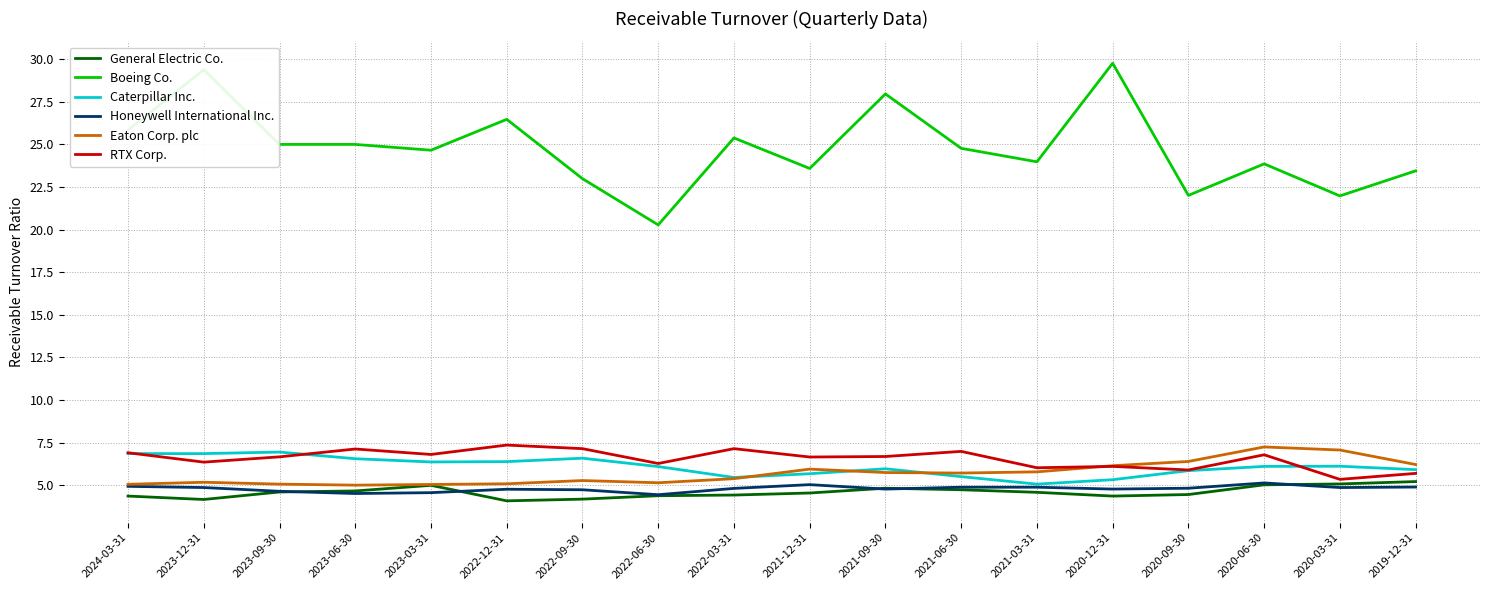

Is it true that Eaton Corp. plc equals 5.0 at 2023-06-30?

True